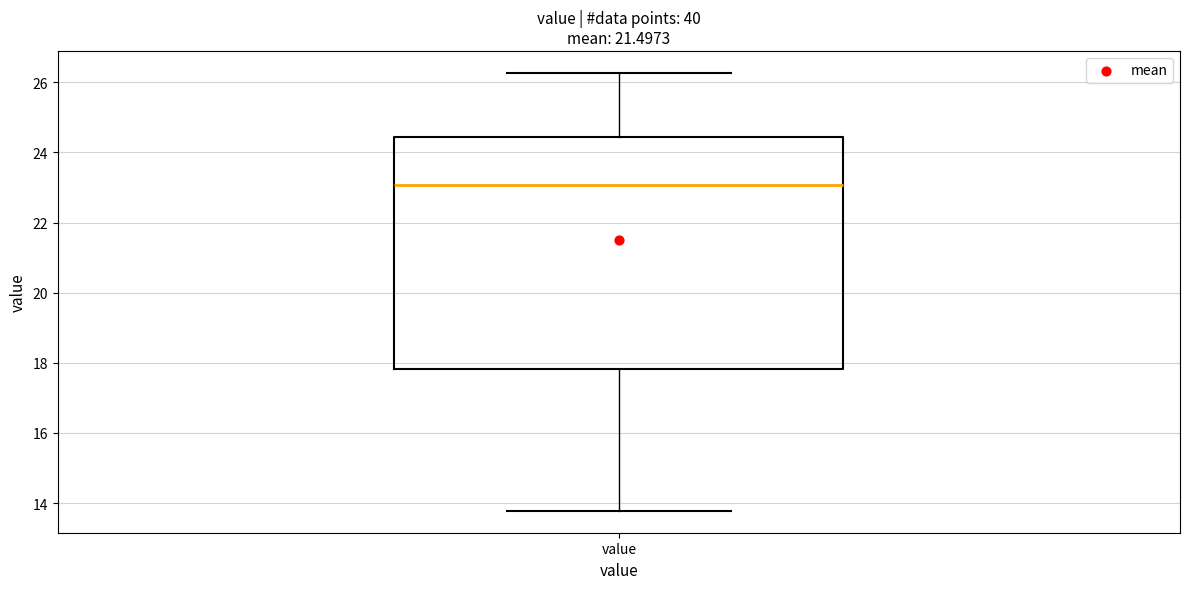

Transcribe this box plot: give where the median line is, the range the box spans, and where the two whiskers end, as read against the y-axis. The values are not printed on the chart, so give them approximately, as read against the axis.

median 23.0, box 17.8 to 24.4, whiskers 13.8 to 26.2